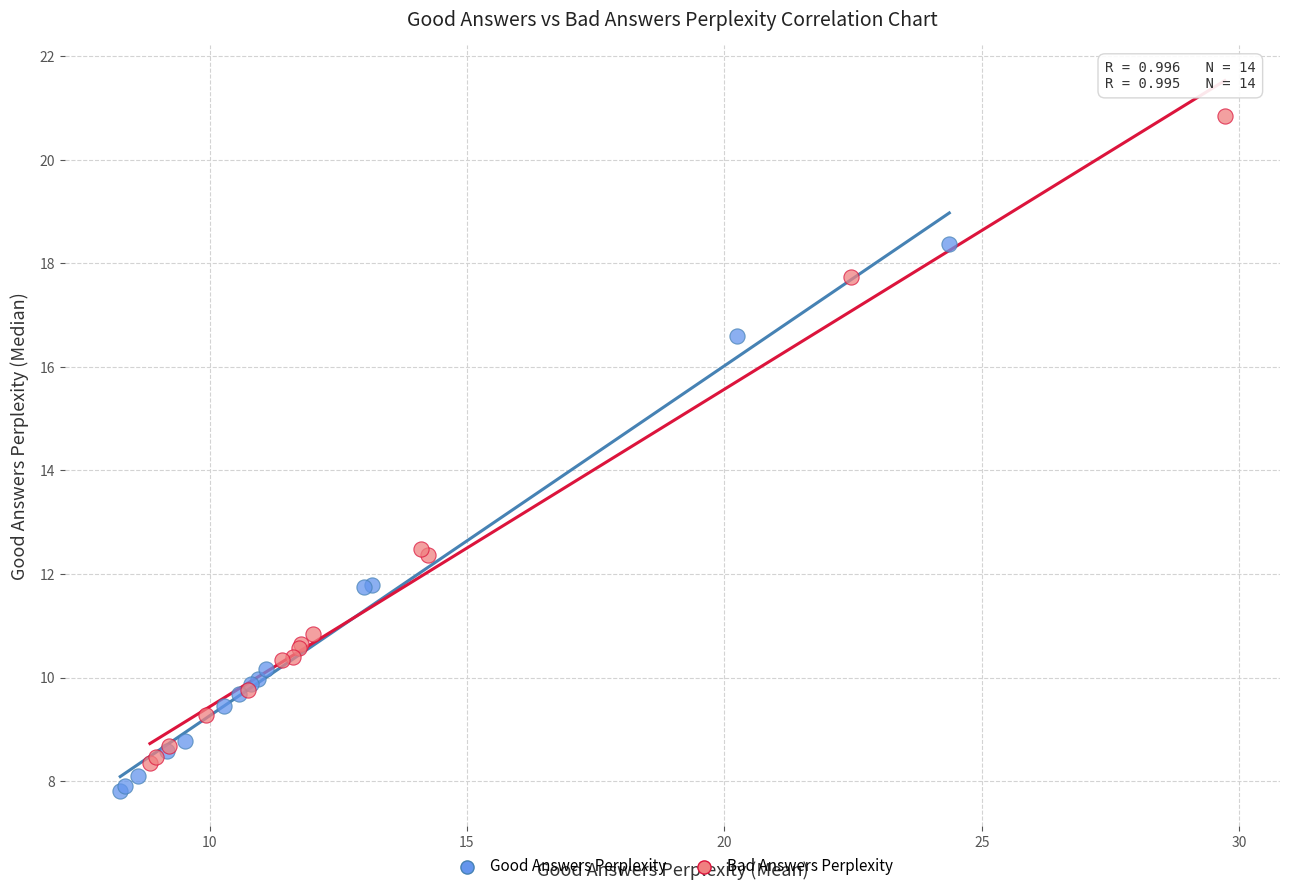

Which series has the largest Y range (max minus min)?

Bad Answers Perplexity